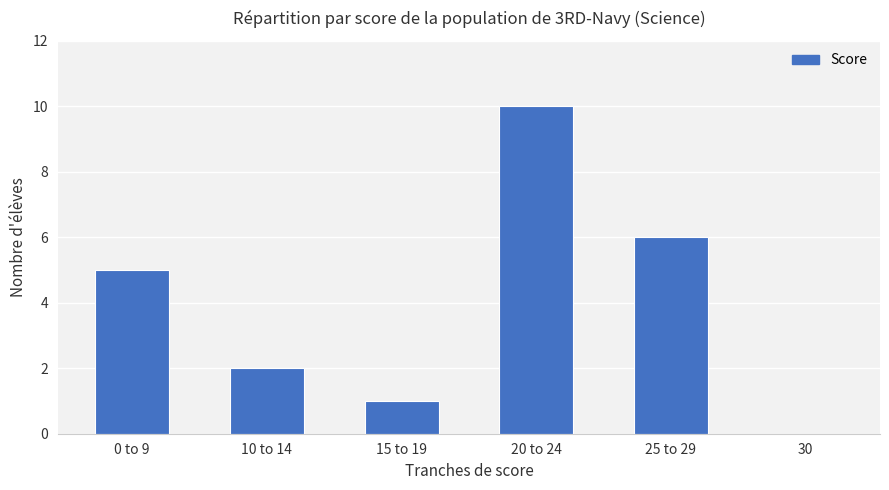

The chart shows a value of 2 at 25 to 29. True or false?

False